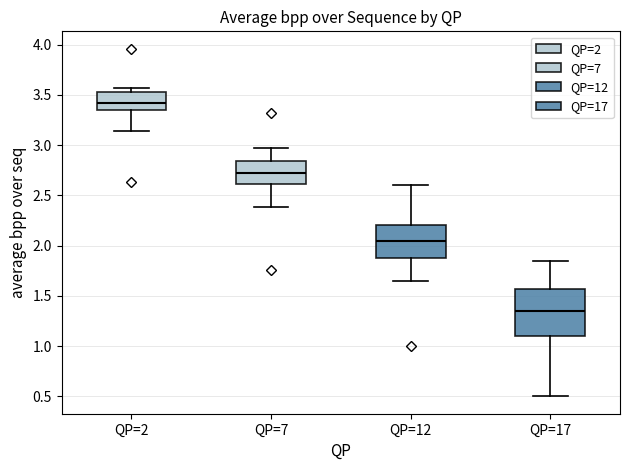

Reading left to right, transcribe this box plot: for each box, give where its median line is, the range the box spans, and where its two whiskers end, as read against the y-axis. The values are not printed on the chart, so give them approximately, as read against the axis.

QP=2: median 3.40, box 3.35 to 3.55, whiskers 3.15 to 3.55 (just above the box's upper edge)
QP=7: median 2.70, box 2.60 to 2.85, whiskers 2.40 to 2.95
QP=12: median 2.05, box 1.90 to 2.20, whiskers 1.65 to 2.60
QP=17: median 1.35, box 1.10 to 1.55, whiskers 0.50 to 1.85